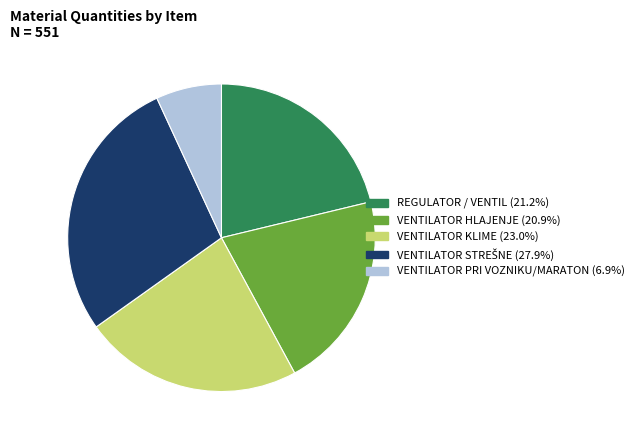

How many segments does this pie chart have?

5